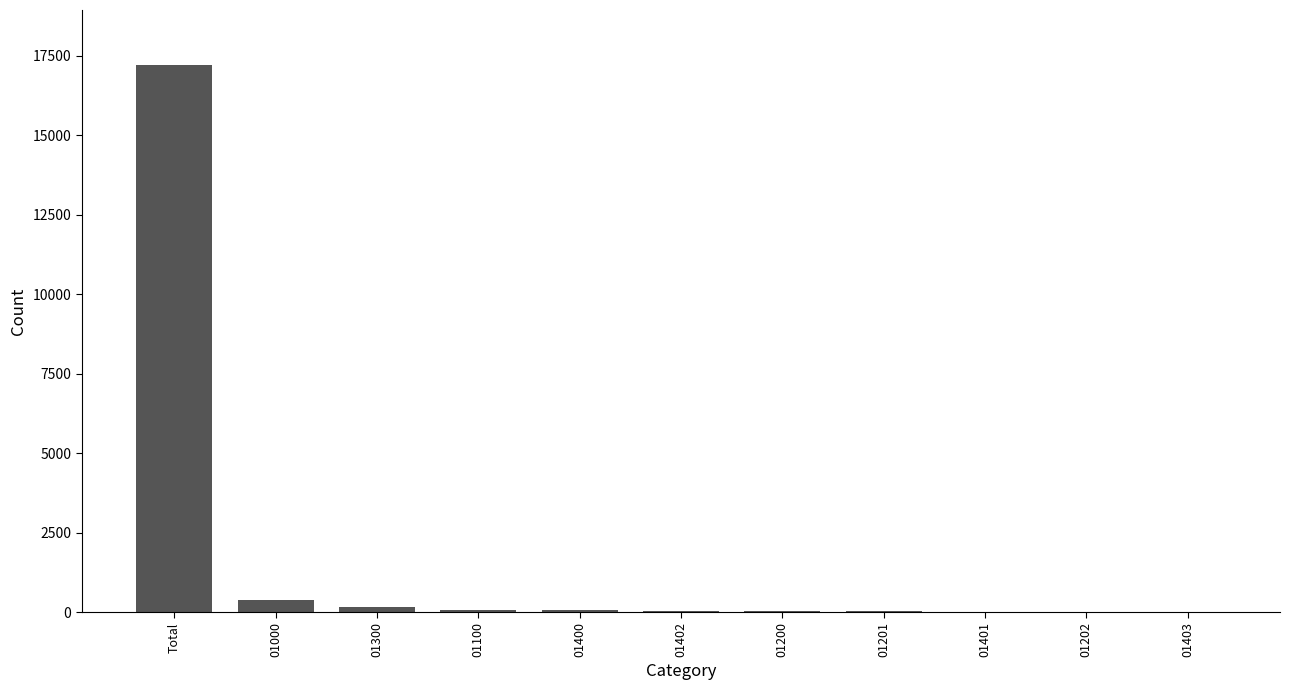

What is the maximum value shown in the chart?

17225